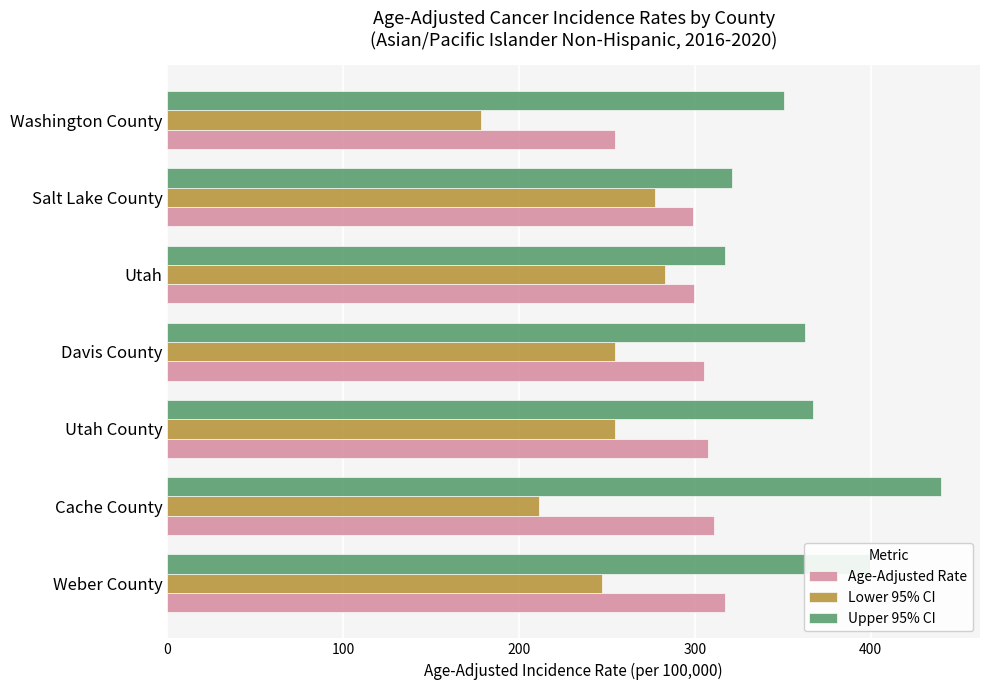

How many values in the Upper 95% CI series exceed 362?

4